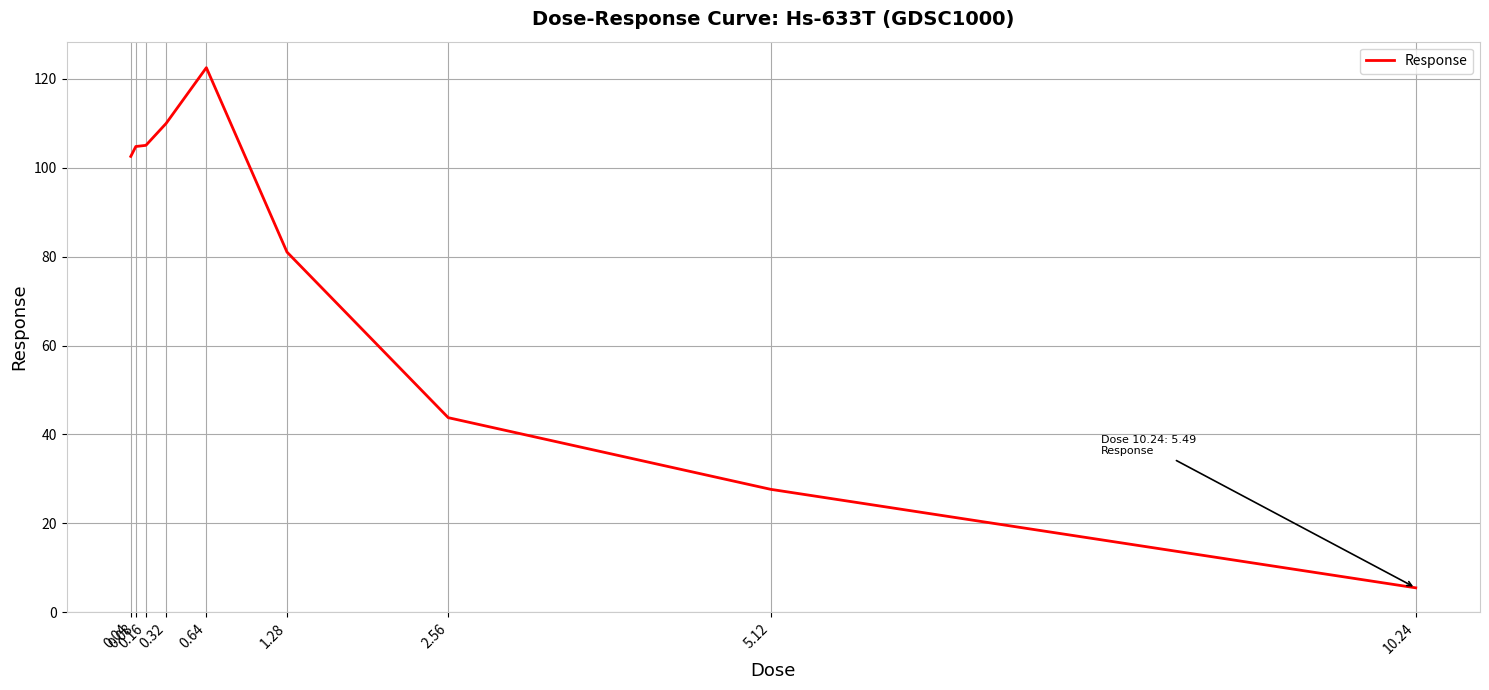

At which category does the chart reach its peak across all series?

0.64